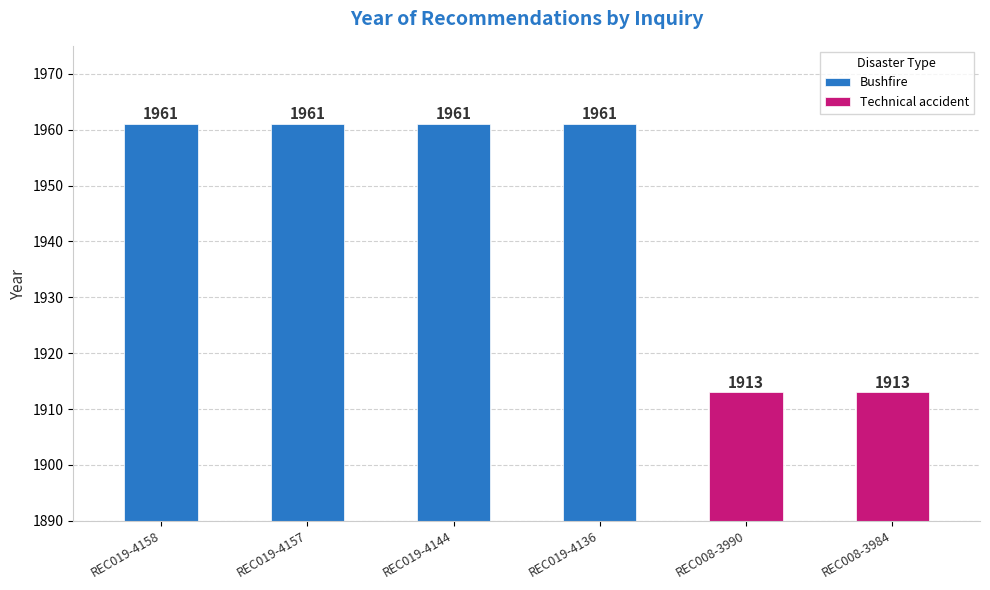

Reading right to left, what are all the values shown in this chart?

1913	1913	1961	1961	1961	1961